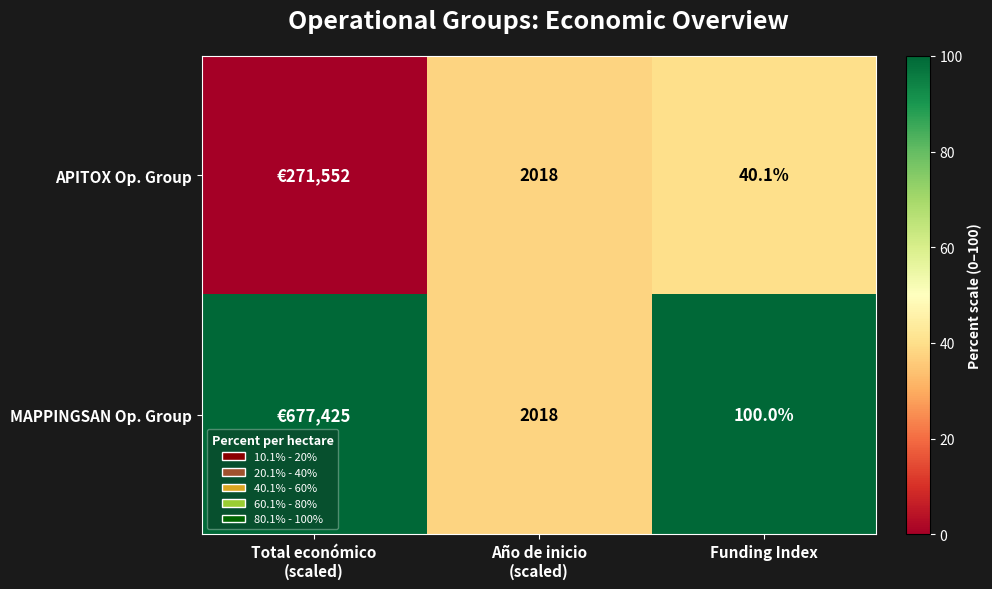

The MAPPINGSAN Op. Group series shows 100.0 at Funding Index. True or false?

True